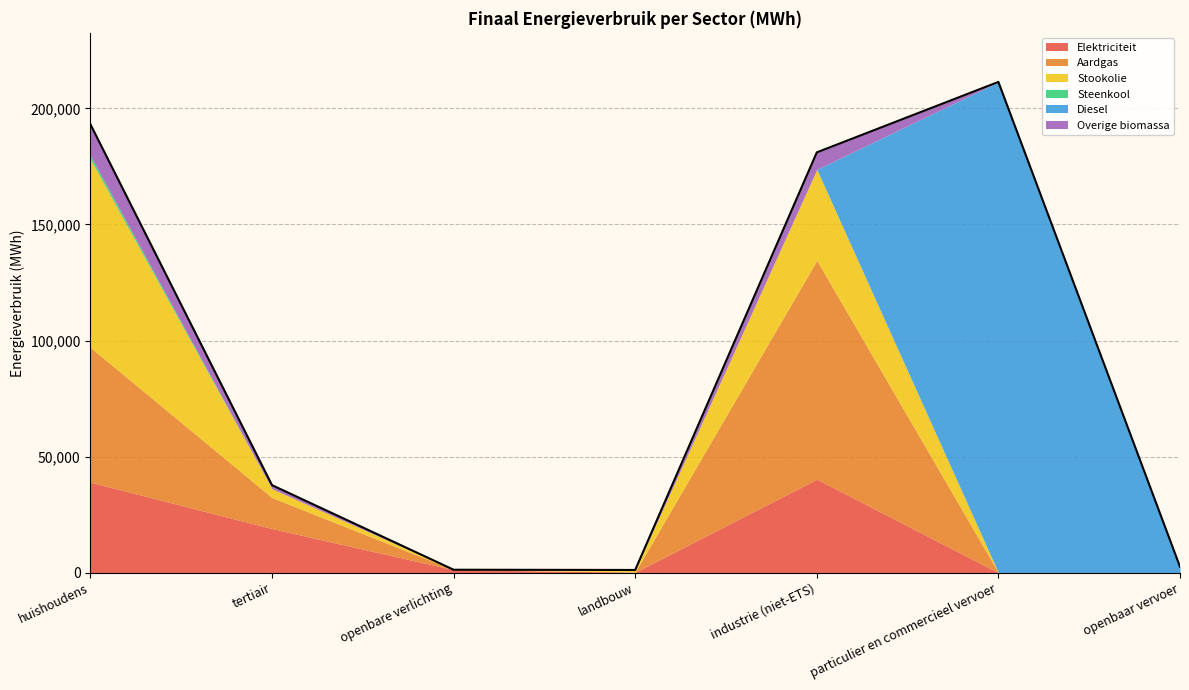

Reading right to left, what are all the values shown in this chart?

Elektriciteit: openbaar vervoer=13.1	particulier en commercieel vervoer=18.7	industrie (niet-ETS)=40281.9	landbouw=227.5	openbare verlichting=1277.6	tertiair=19004.1	huishoudens=38983.5
Aardgas: openbaar vervoer=0.0	particulier en commercieel vervoer=16.6	industrie (niet-ETS)=94253.5	landbouw=133.1	openbare verlichting=0.0	tertiair=13342.0	huishoudens=58074.9
Stookolie: openbaar vervoer=0.0	particulier en commercieel vervoer=0.0	industrie (niet-ETS)=39202.6	landbouw=784.8	openbare verlichting=0.0	tertiair=3813.2	huishoudens=81042.8
Steenkool: openbaar vervoer=0.0	particulier en commercieel vervoer=0.0	industrie (niet-ETS)=0.9	landbouw=34.2	openbare verlichting=0.0	tertiair=0.0	huishoudens=1534.8
Diesel: openbaar vervoer=2553.2	particulier en commercieel vervoer=211368.0	industrie (niet-ETS)=0.0	landbouw=0.0	openbare verlichting=0.0	tertiair=0.0	huishoudens=0.0
Overige biomassa: openbaar vervoer=0.0	particulier en commercieel vervoer=0.0	industrie (niet-ETS)=7319.5	landbouw=0.0	openbare verlichting=0.0	tertiair=1560.1	huishoudens=13529.9